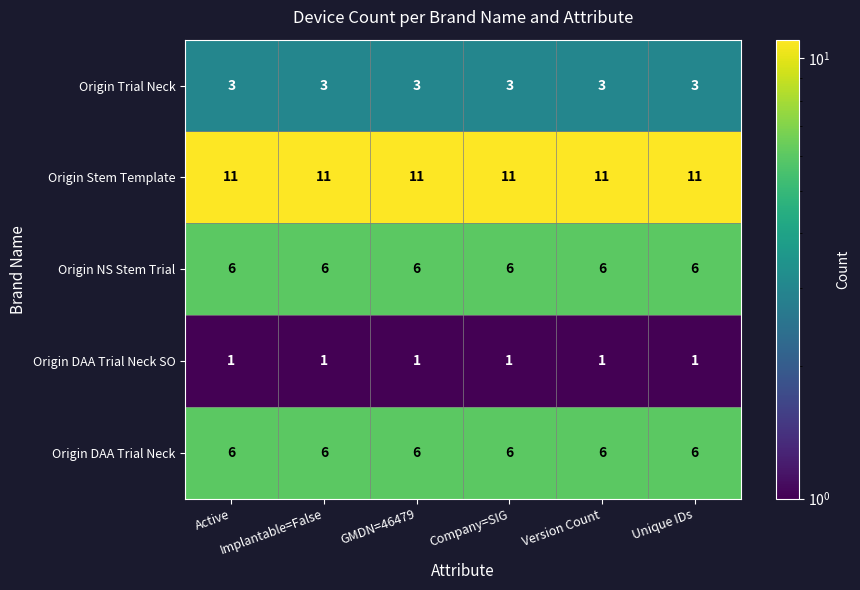

What is the average value of the Origin Stem Template series?

11